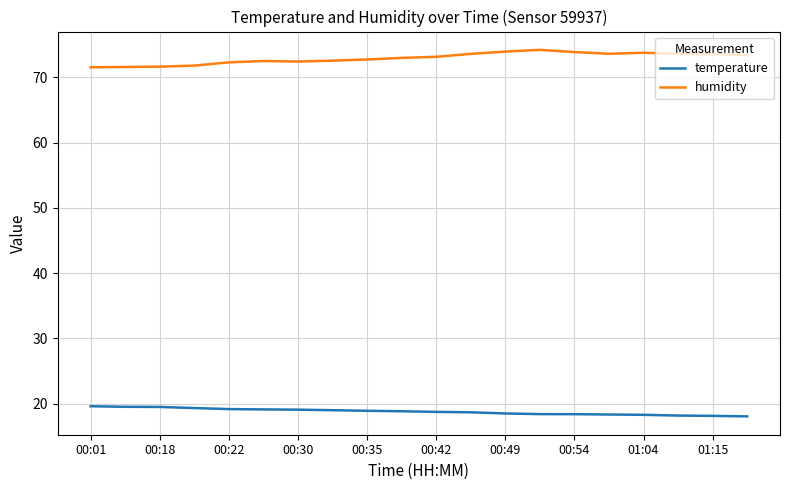

True or false: humidity has more than 0 points higher than both neighbors.

True